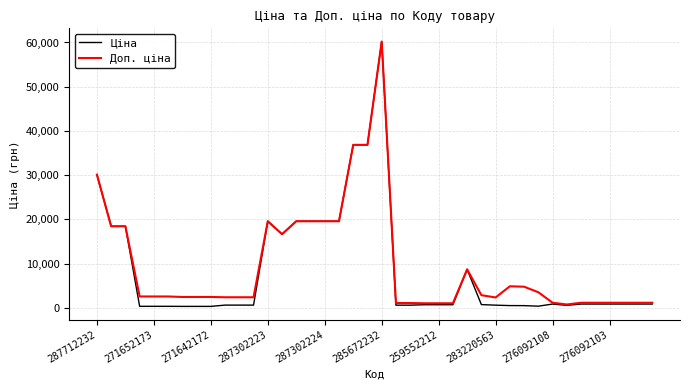

Which series has the widest spread of values?

Ціна